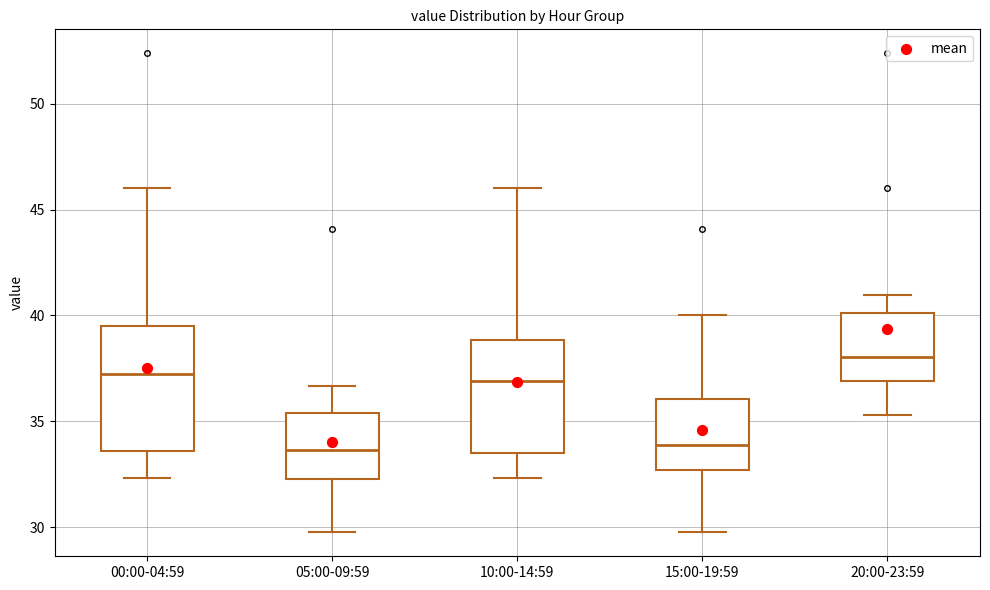

Reading left to right, read every box against the y-axis: the position of its median line, the range the box covers, and the ends of its whiskers. The values are not printed on the chart, so give them approximately, as read against the axis.

00:00-04:59: median 37.0, box 33.5 to 39.5, whiskers 32.5 to 46.0
05:00-09:59: median 33.5, box 32.5 to 35.5, whiskers 30.0 to 36.5
10:00-14:59: median 37.0, box 33.5 to 39.0, whiskers 32.5 to 46.0
15:00-19:59: median 34.0, box 32.5 to 36.0, whiskers 30.0 to 40.0
20:00-23:59: median 38.0, box 37.0 to 40.0, whiskers 35.5 to 41.0